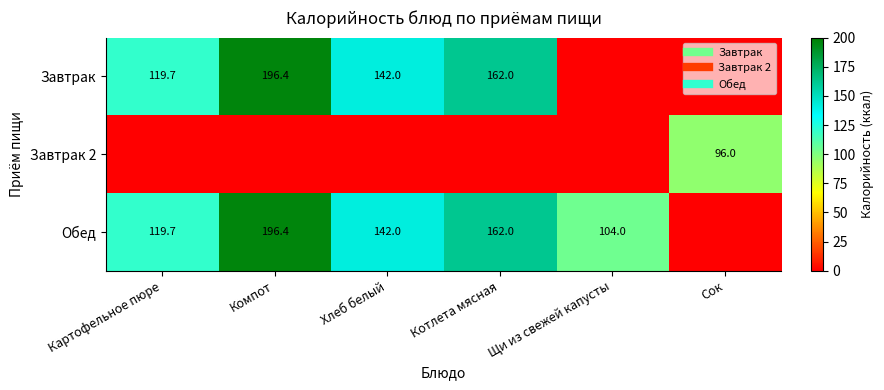

Which has a higher value, Котлета мясная or Щи из свежей капусты?

Котлета мясная